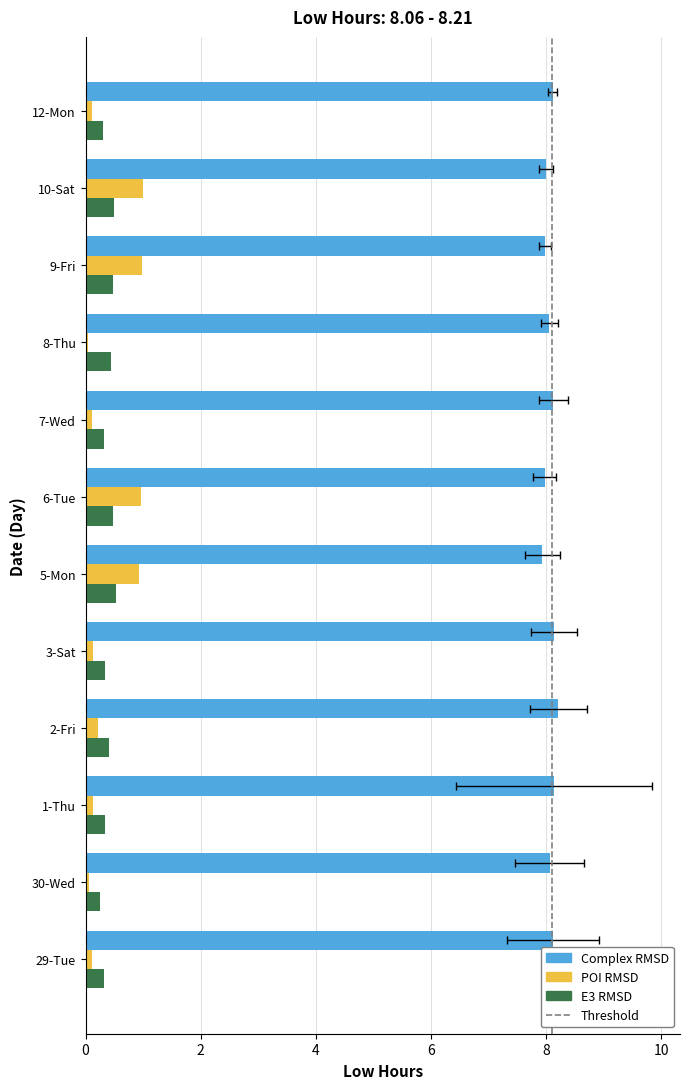

Count the number of categories in the chart.

12